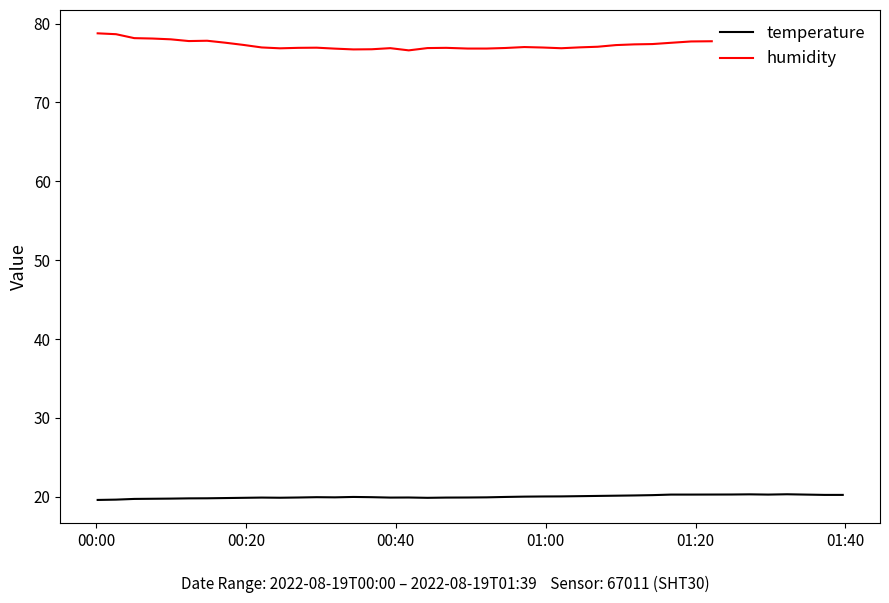

Rank the series by their maximum value, from highest to lowest.

humidity, temperature